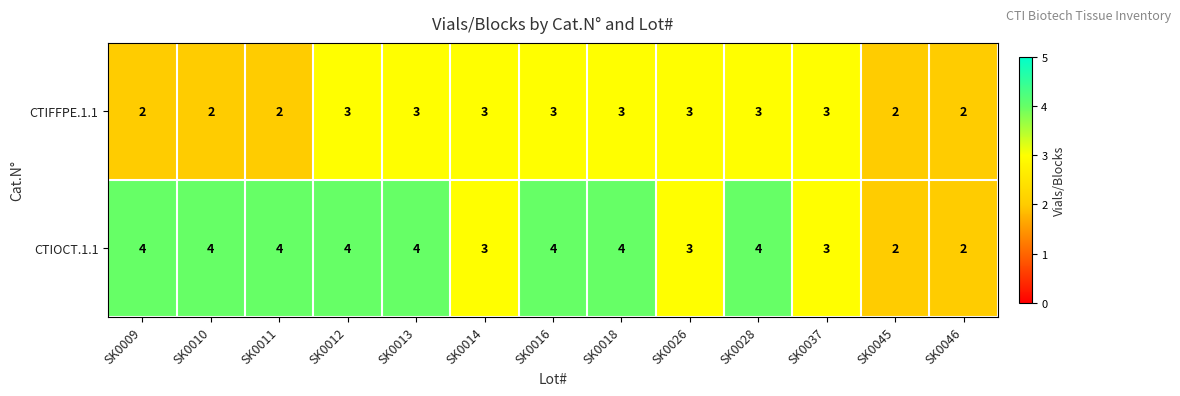

The value of CTIFFPE.1.1 at SK0009 is 2. True or false?

True